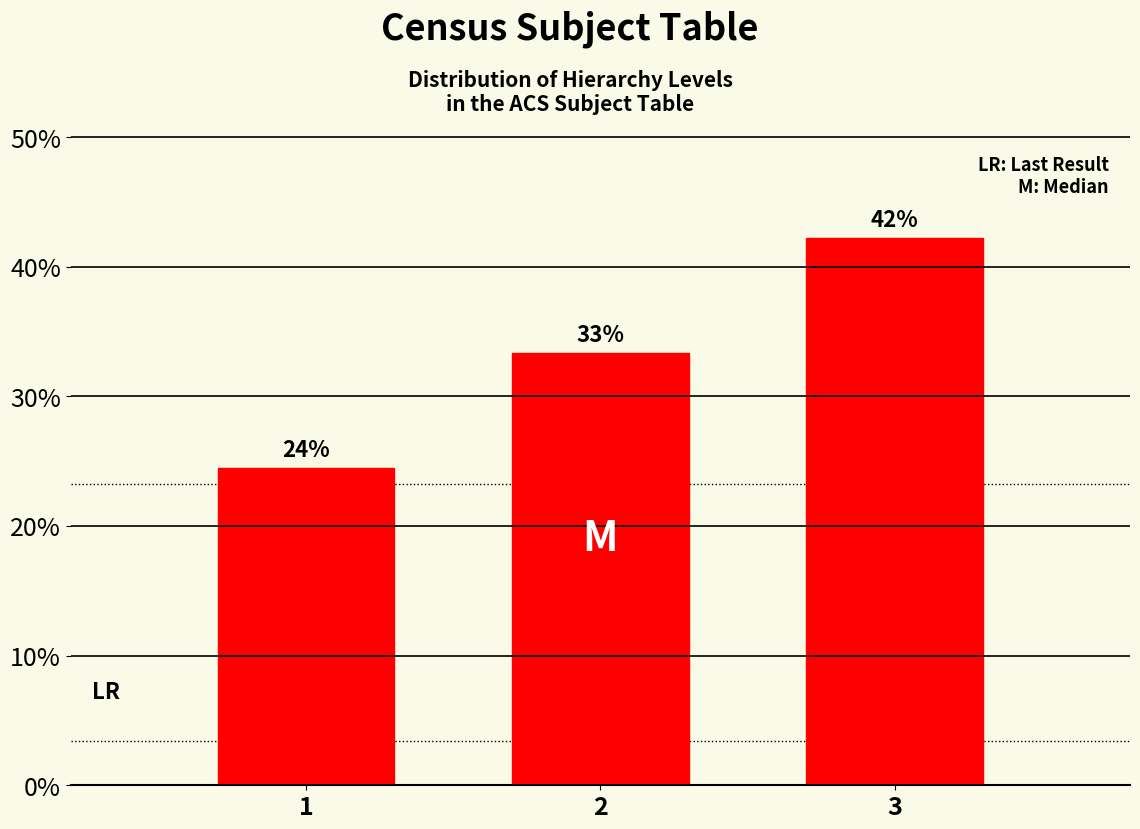

Does the chart contain any negative values?

No